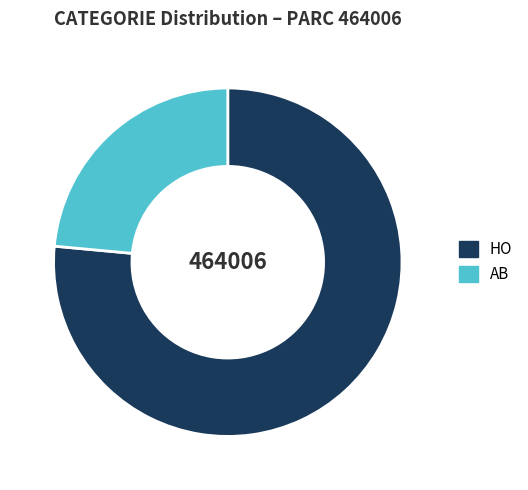

Which slice is the smallest?

AB